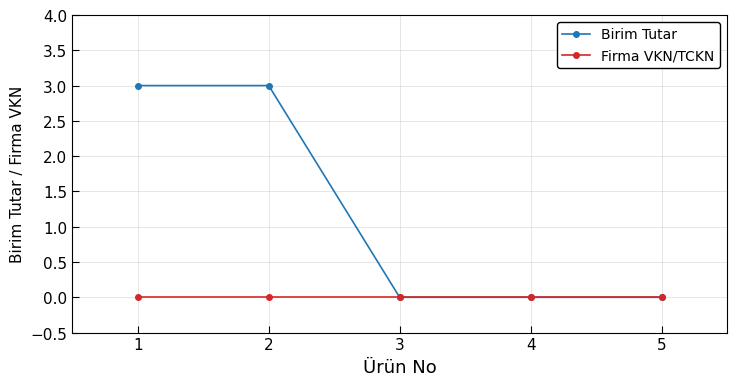

Between 2 and 3, which series saw the biggest shift?

Birim Tutar